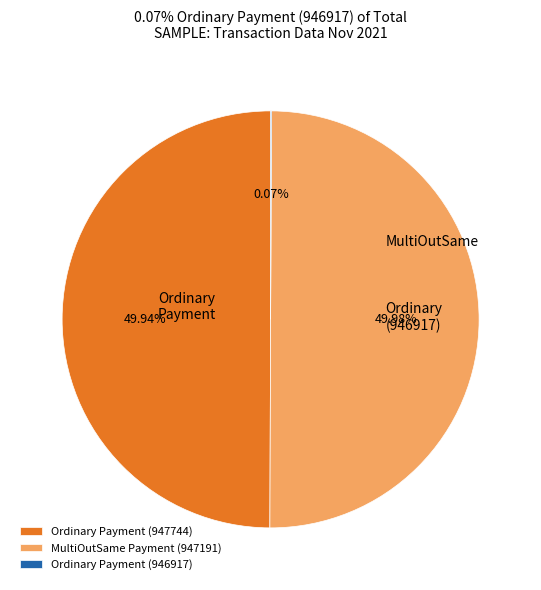

Is the sum of Ordinary Payment (947744) and MultiOutSame Payment (947191) greater than half?

Yes